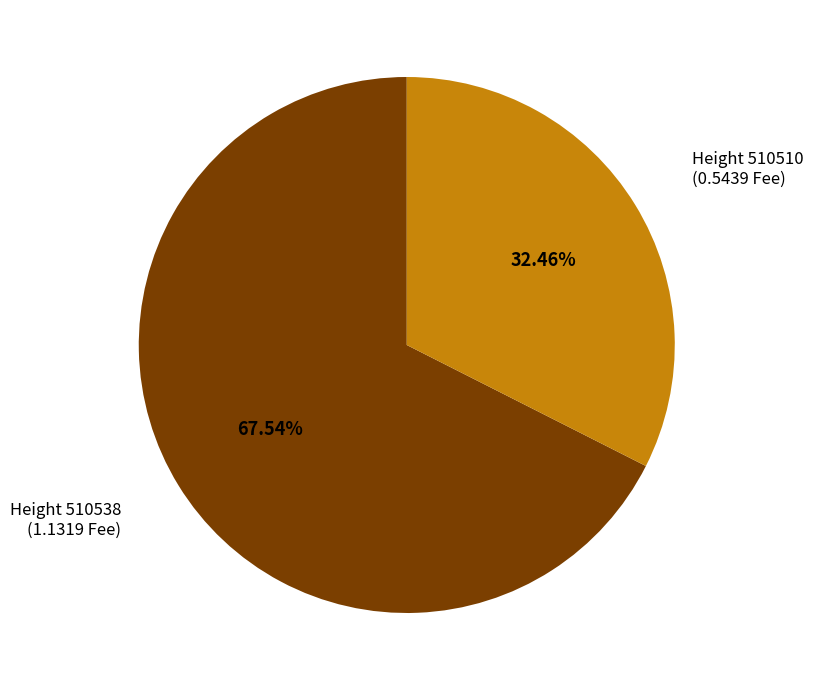

Is the sum of Height 510538 (1.1319 Fee) and Height 510510 (0.5439 Fee) greater than half?

Yes